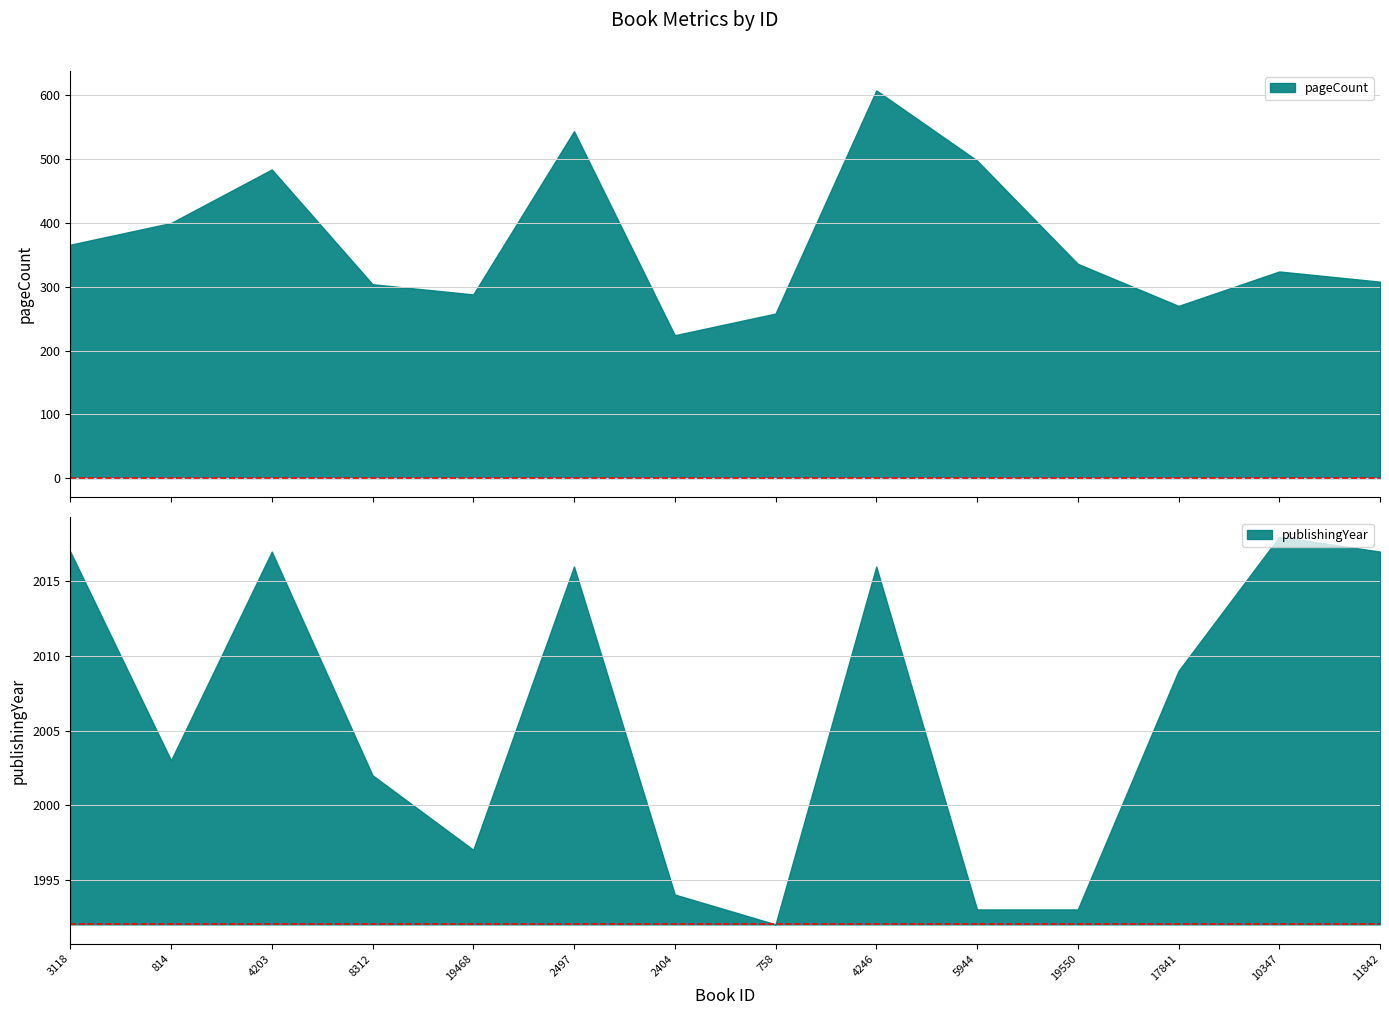

List the series in order of their peak value, lowest first.

pageCount, publishingYear